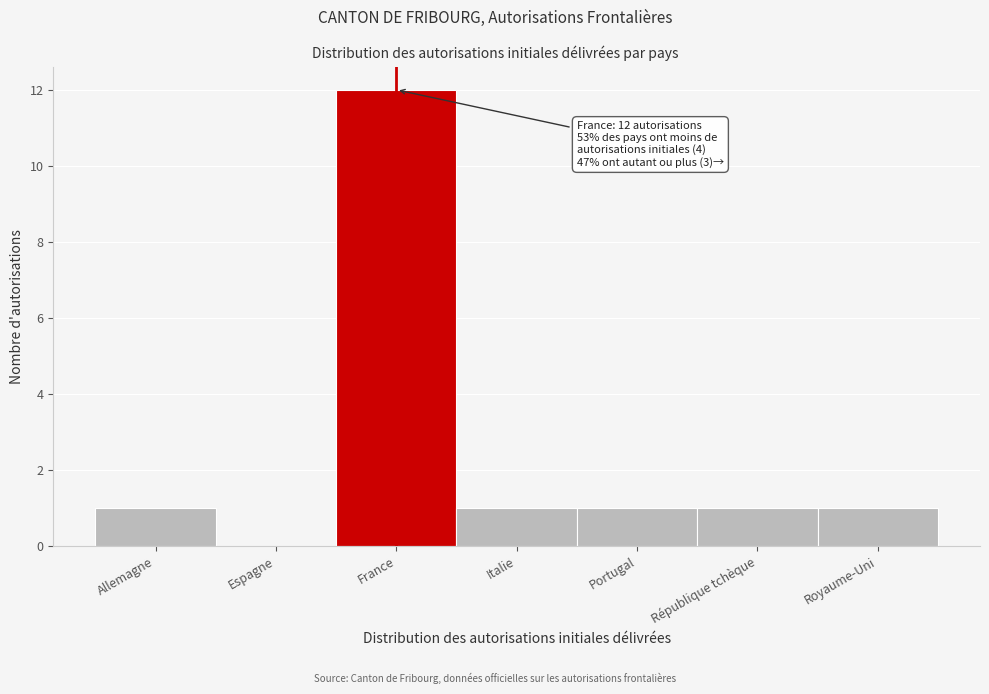

Reading right to left, extract all data points from this chart.

Royaume-Uni=1	République tchèque=1	Portugal=1	Italie=1	France=12	Espagne=0	Allemagne=1